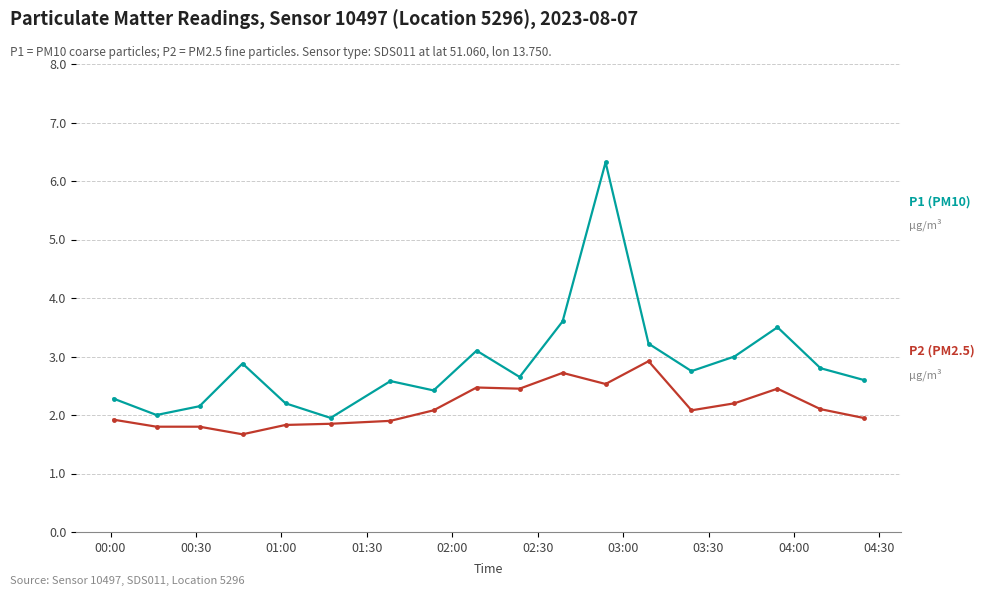

How many lines are shown in the chart?

2